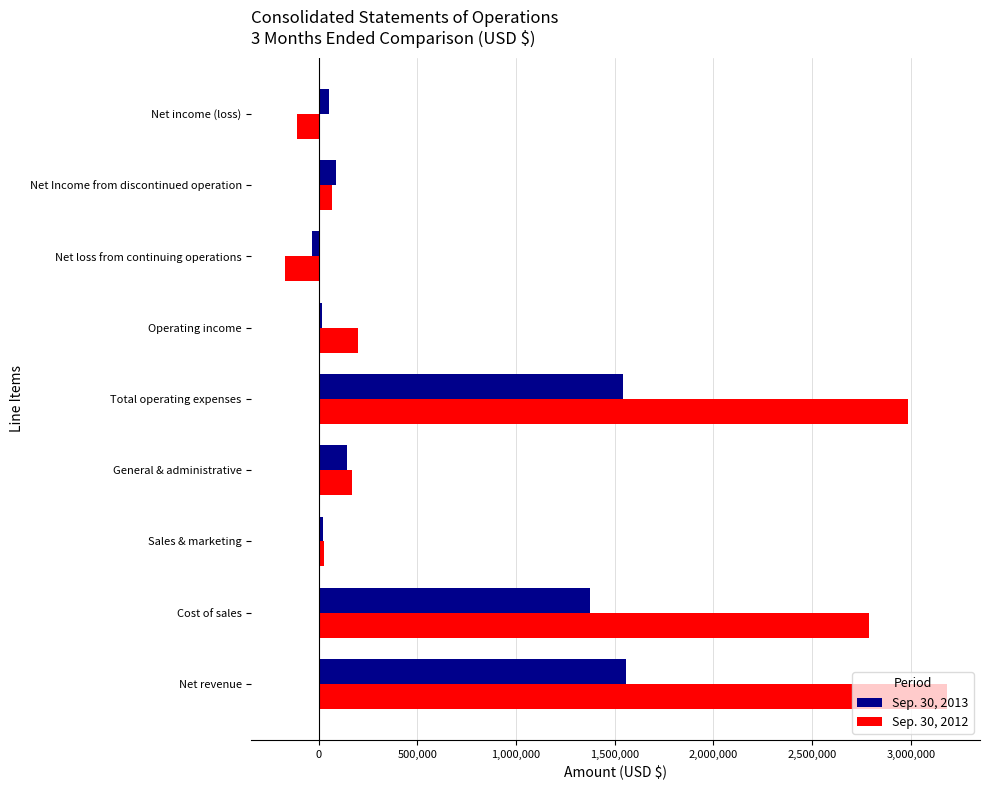

What is the sum of all Sep. 30, 2012 values?

9134385